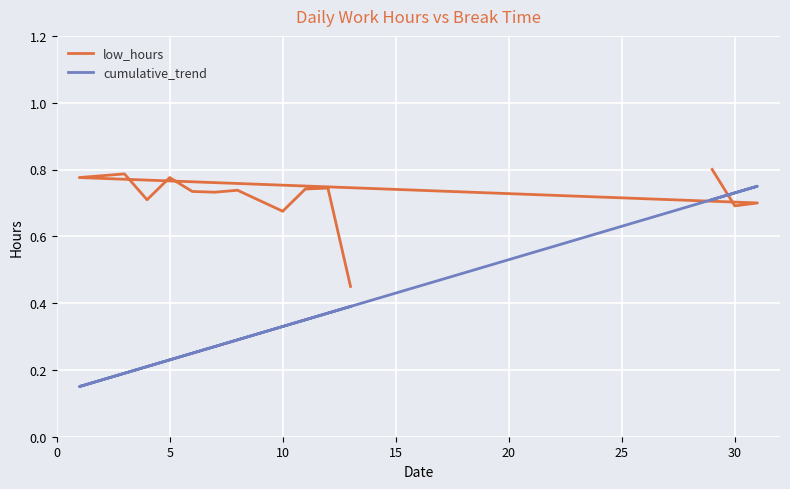

What is the approximate value of low_hours at 0?

0.8